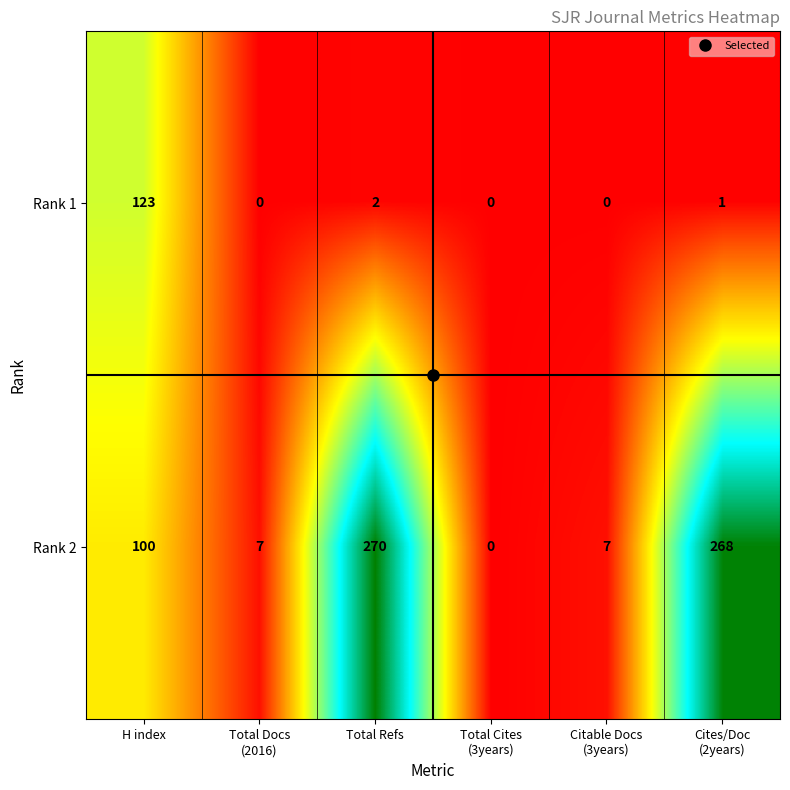

How many values in Rank 1 are above zero?

3